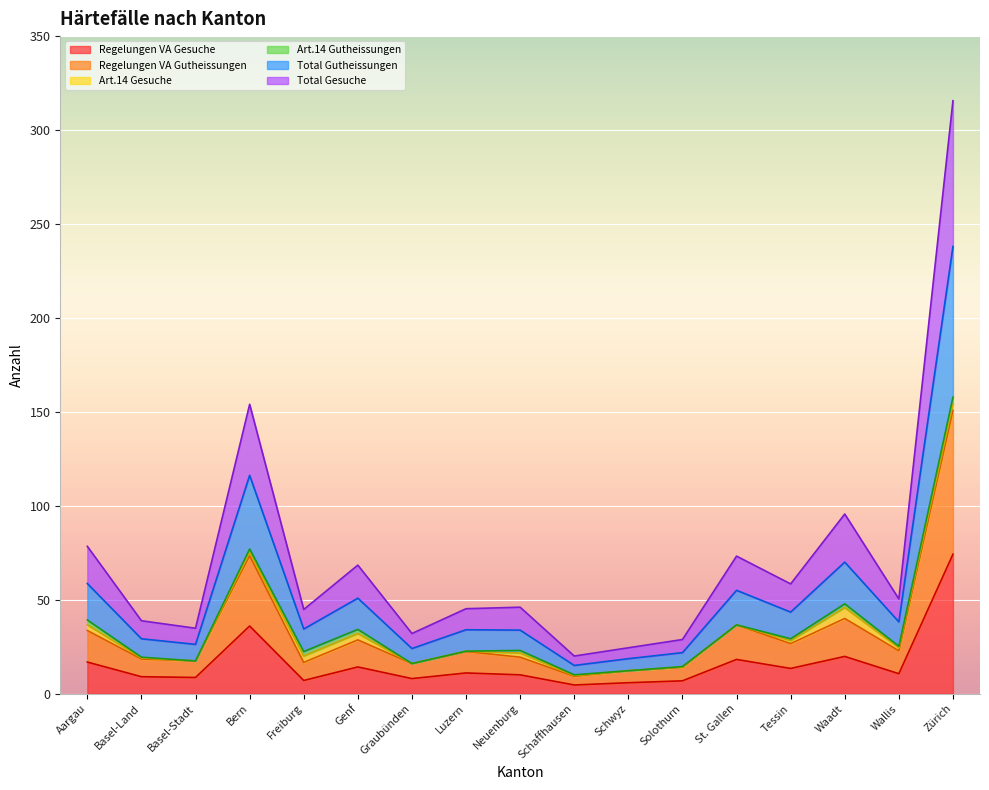

Which label corresponds to the smallest value in the chart?

Schaffhausen